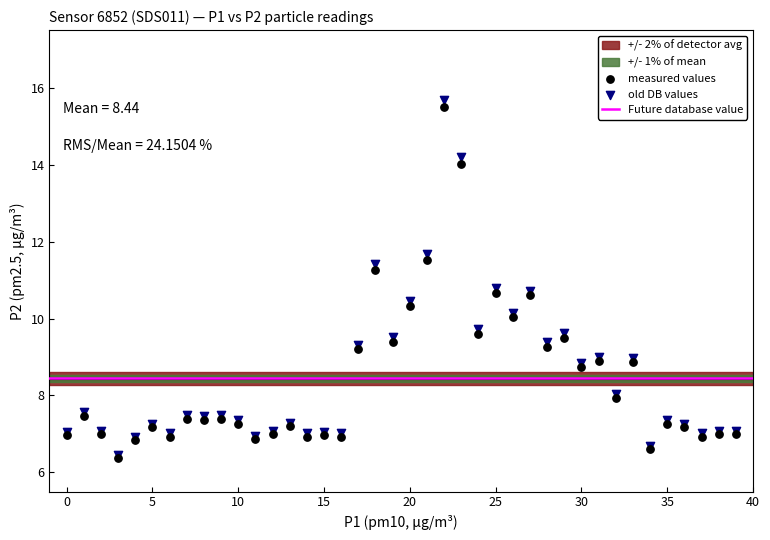

Which series reaches the maximum Y coordinate?

old DB values